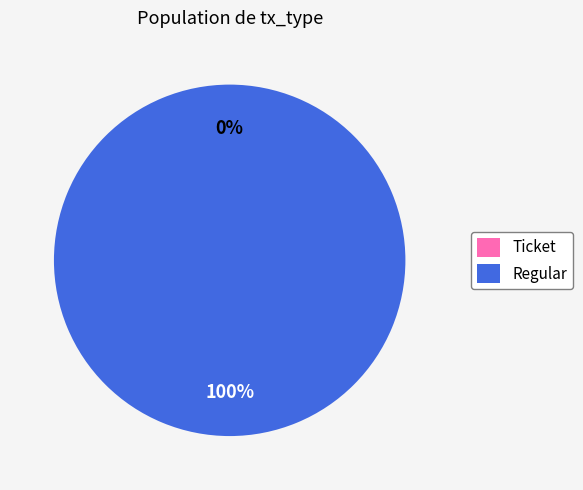

Which slice is the largest?

Regular